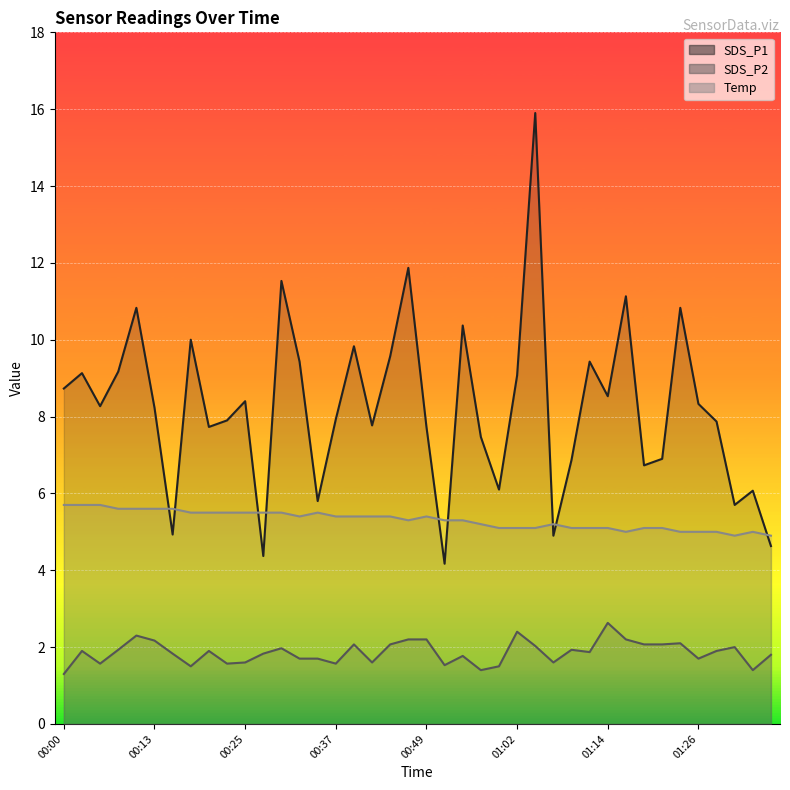

What is the greatest value displayed?

15.9